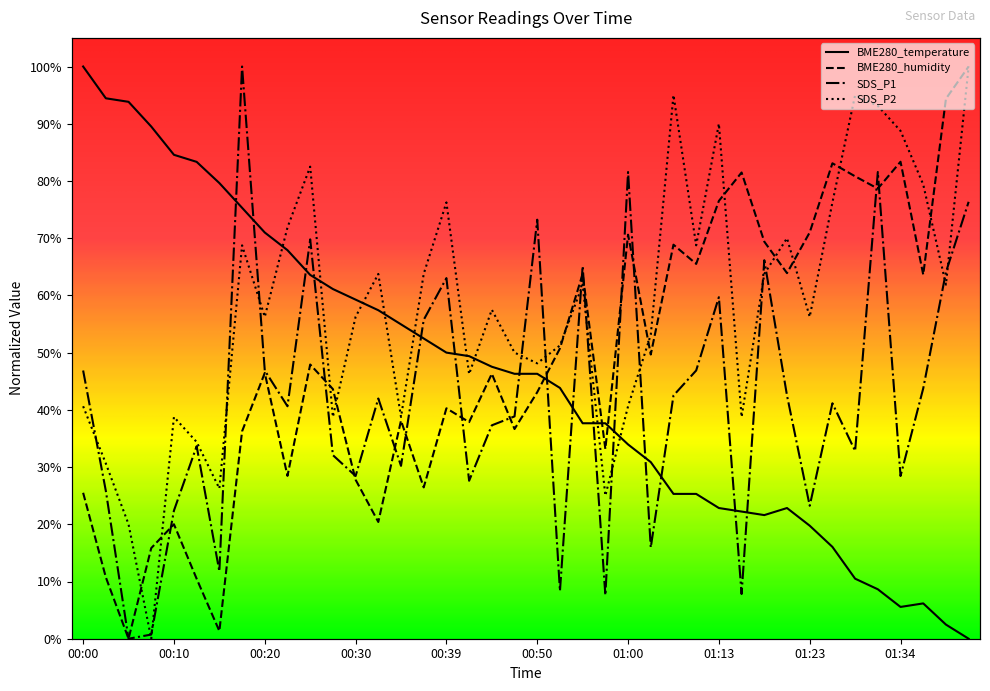

What is the difference between the maximum and minimum values in the BME280_temperature series?

1.0